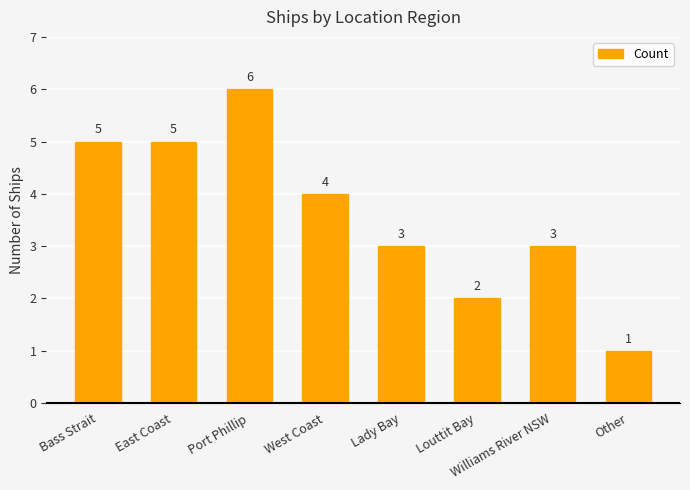

At which category does the chart reach its peak across all series?

Port Phillip